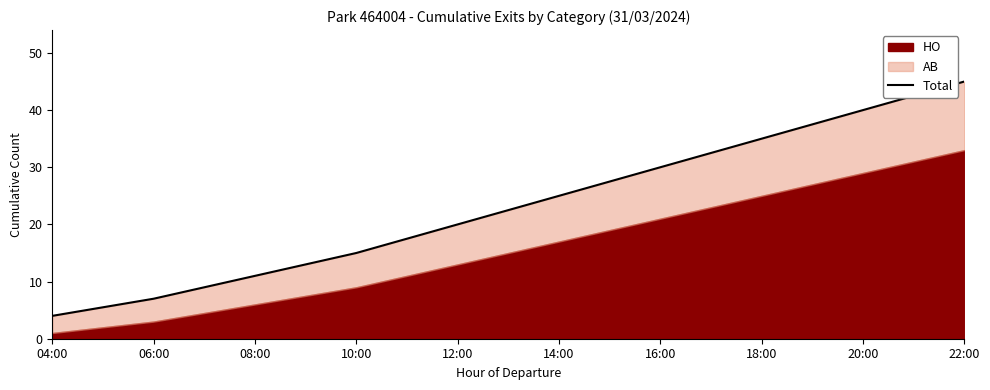

What is the smallest value displayed?

4